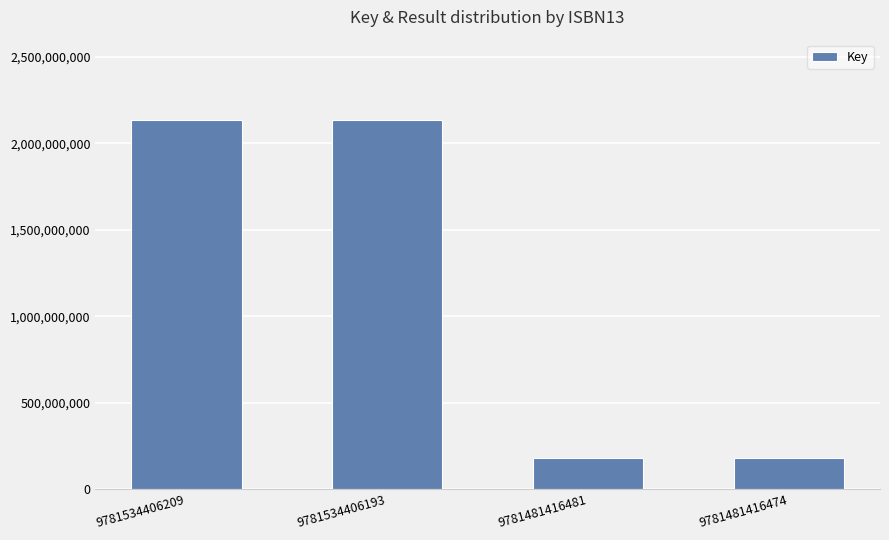

Which has a higher value, 9781481416474 or 9781534406193?

9781534406193